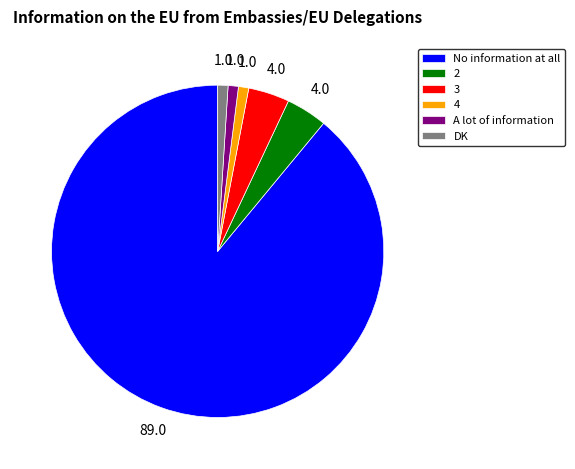

Is it true that 2 is 4% of the pie?

True